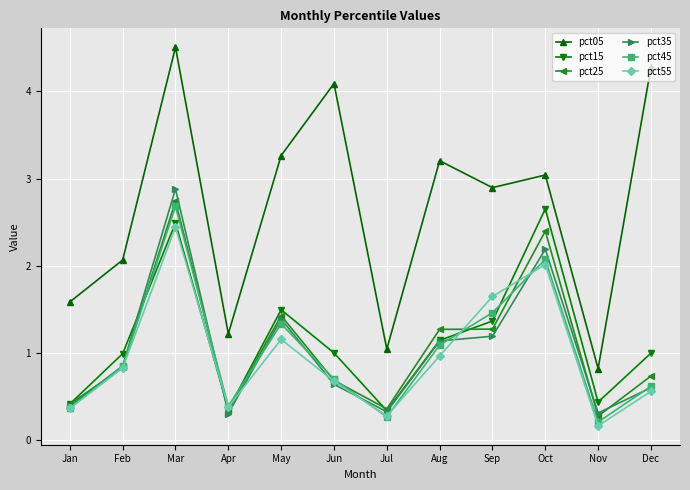

What is the value of the pct55 point at the 7th from the left?

0.3